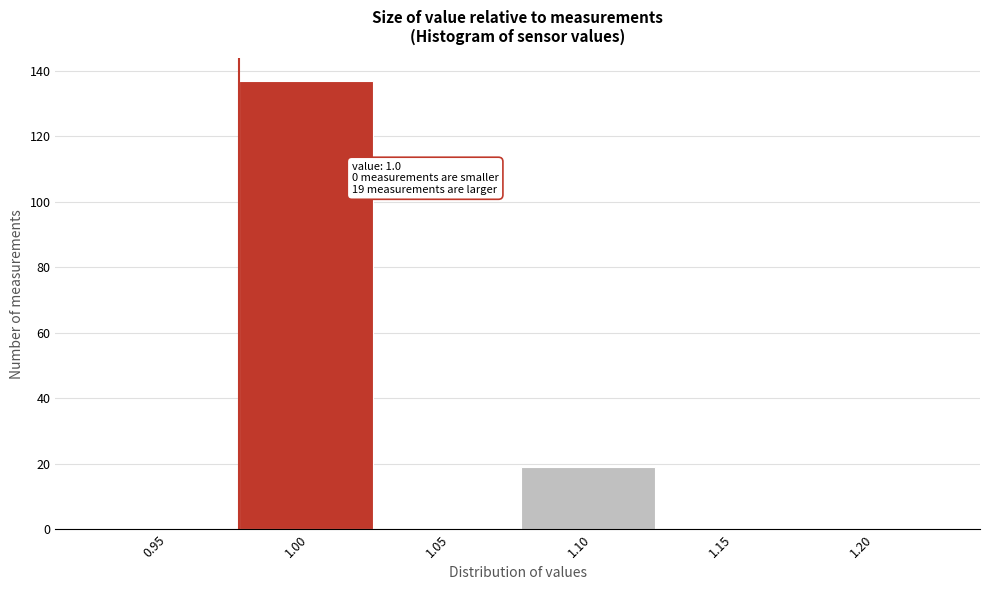

Reading left to right, list all the values displayed in this chart.

0.95=0	1.00=137	1.05=0	1.10=19	1.15=0	1.20=0